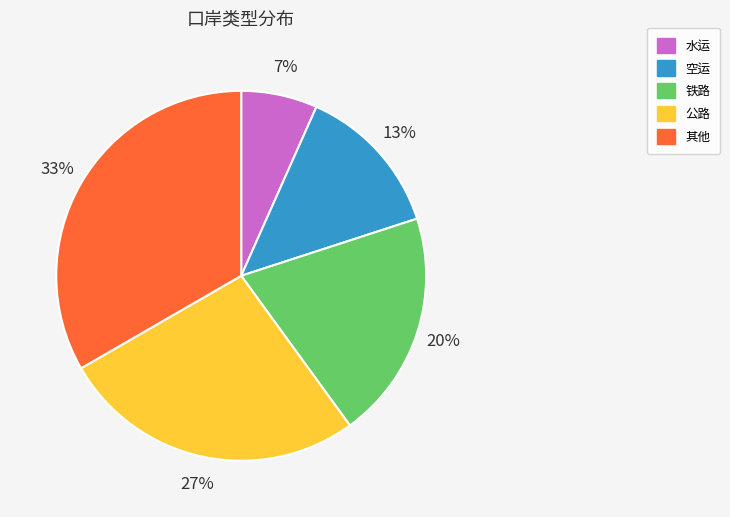

To the nearest percent, what is the combined percentage of 公路 and 其他?

60%